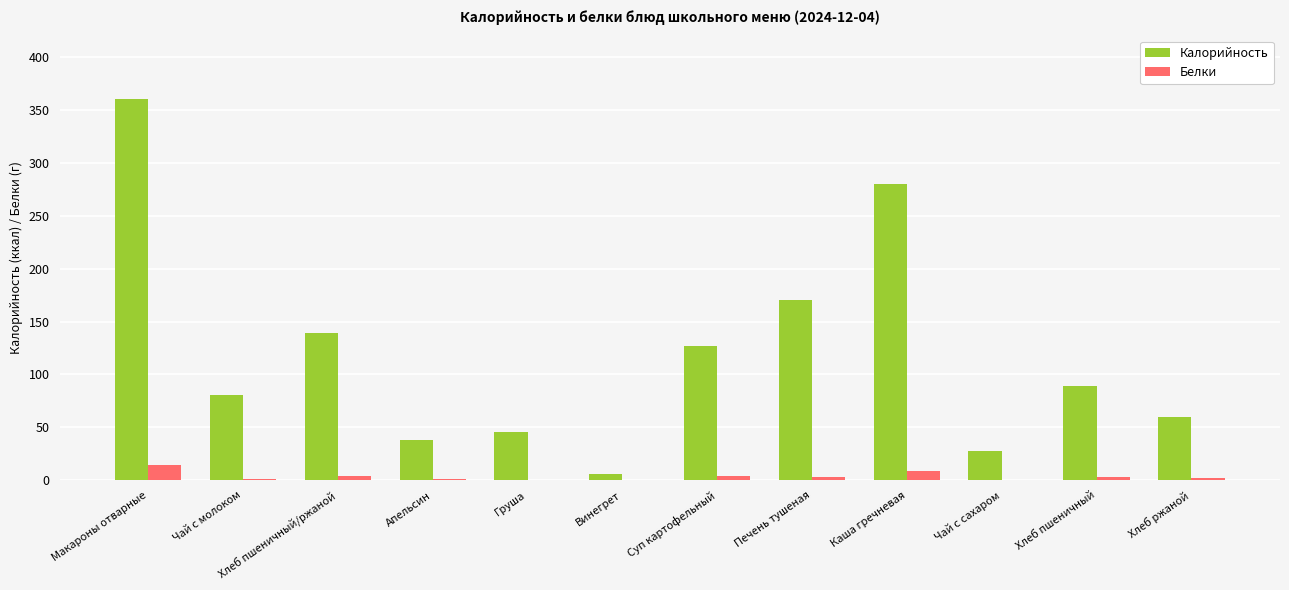

How many distinct data groups are displayed?

2